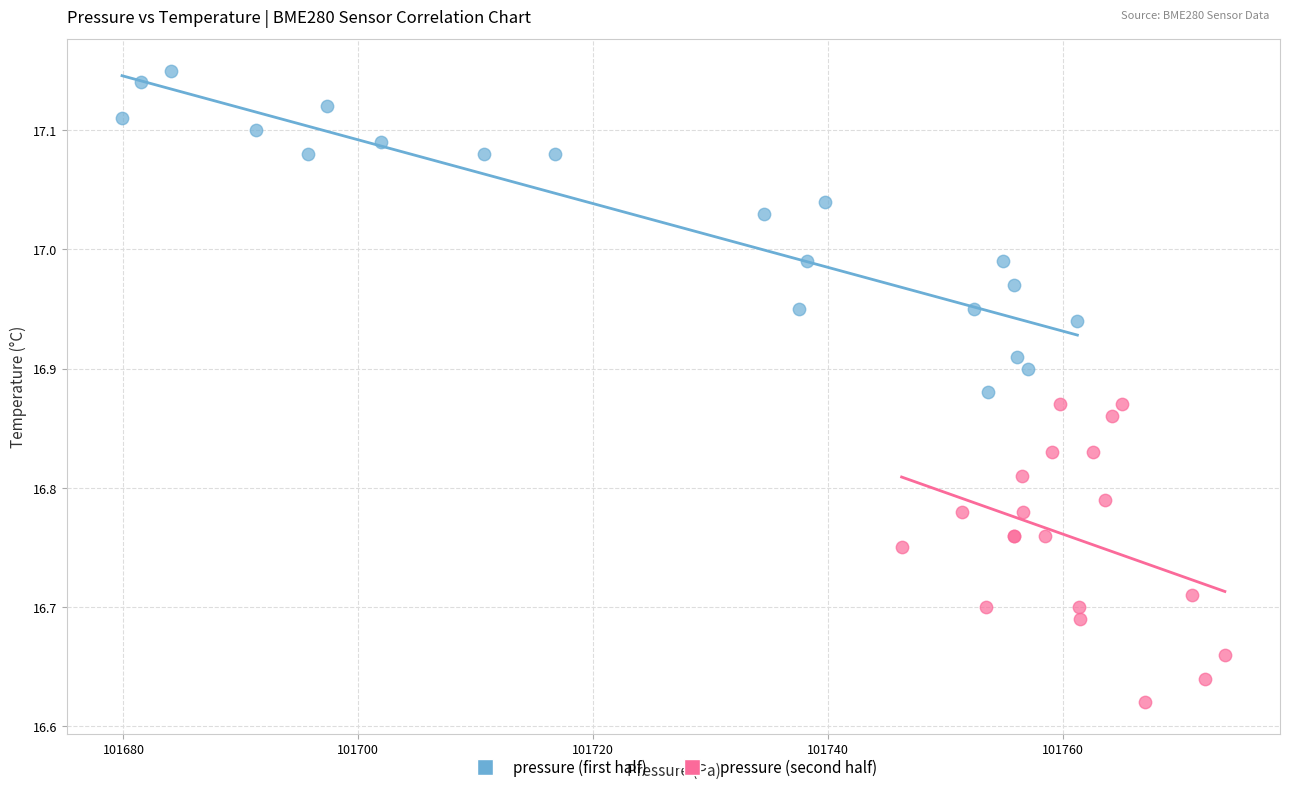

What are all the series names shown in the legend?

pressure (first half), pressure (second half)